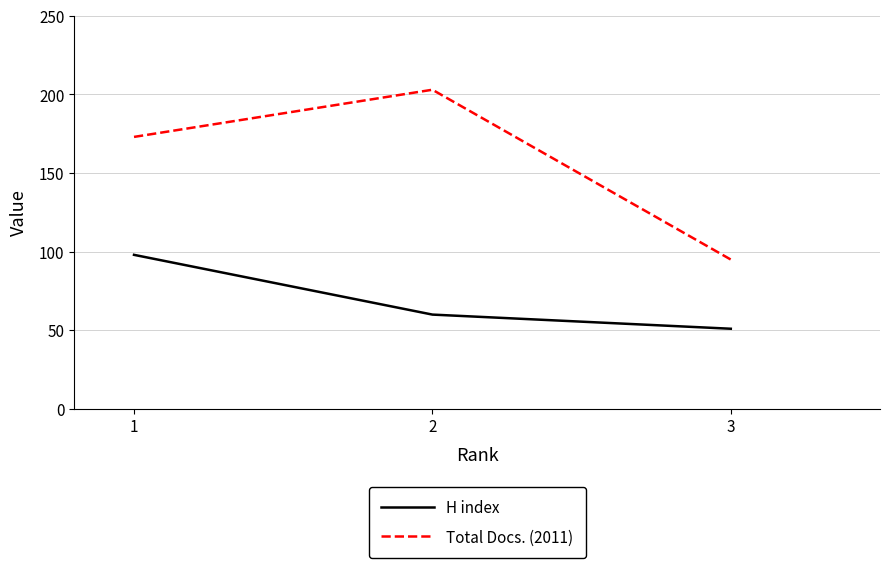

Is it true that Total Docs. (2011) equals 95 at 3?

True